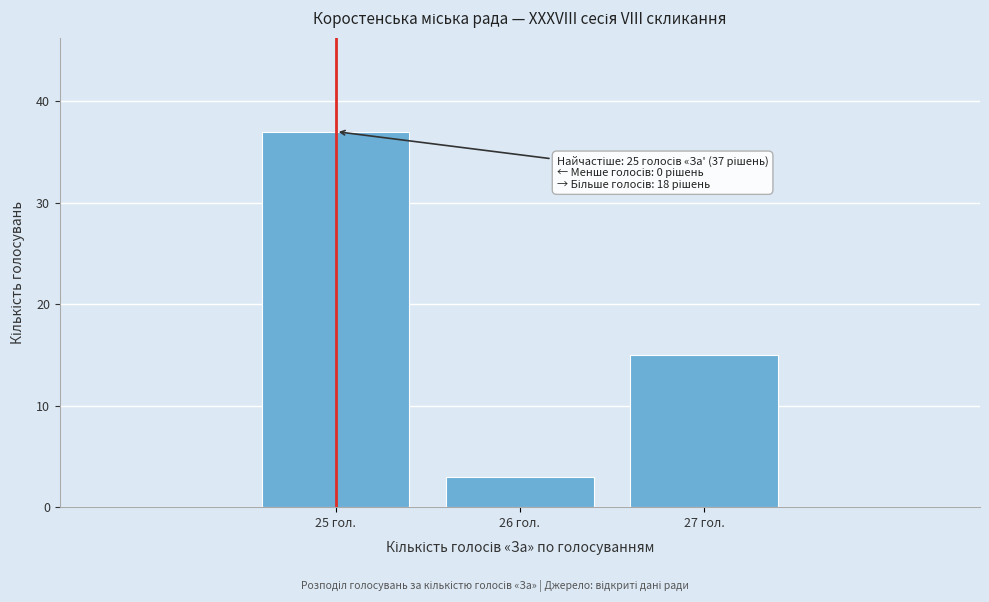

Reading right to left, what are all the values shown in this chart?

15	3	37